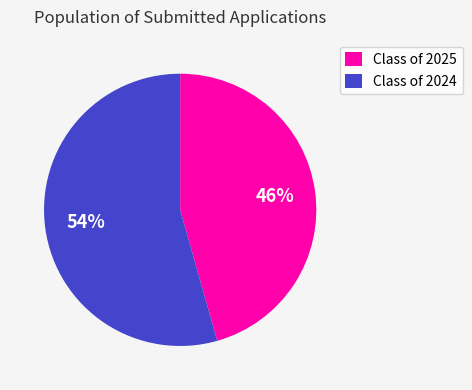

How many slices are in this pie chart?

2